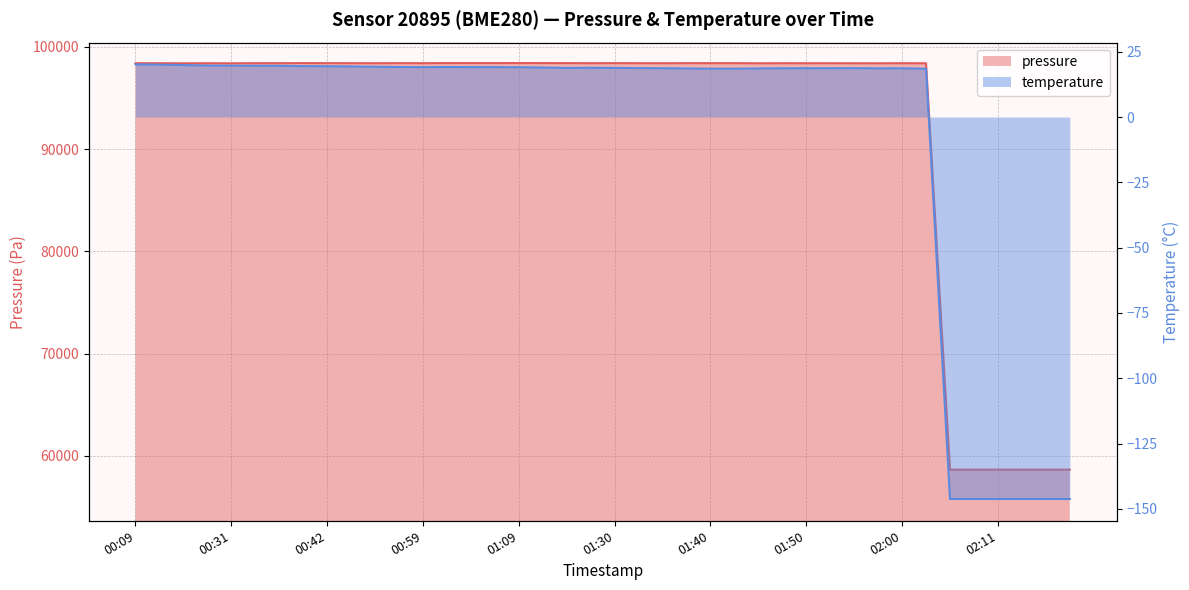

How many data points in temperature are above 18?

34